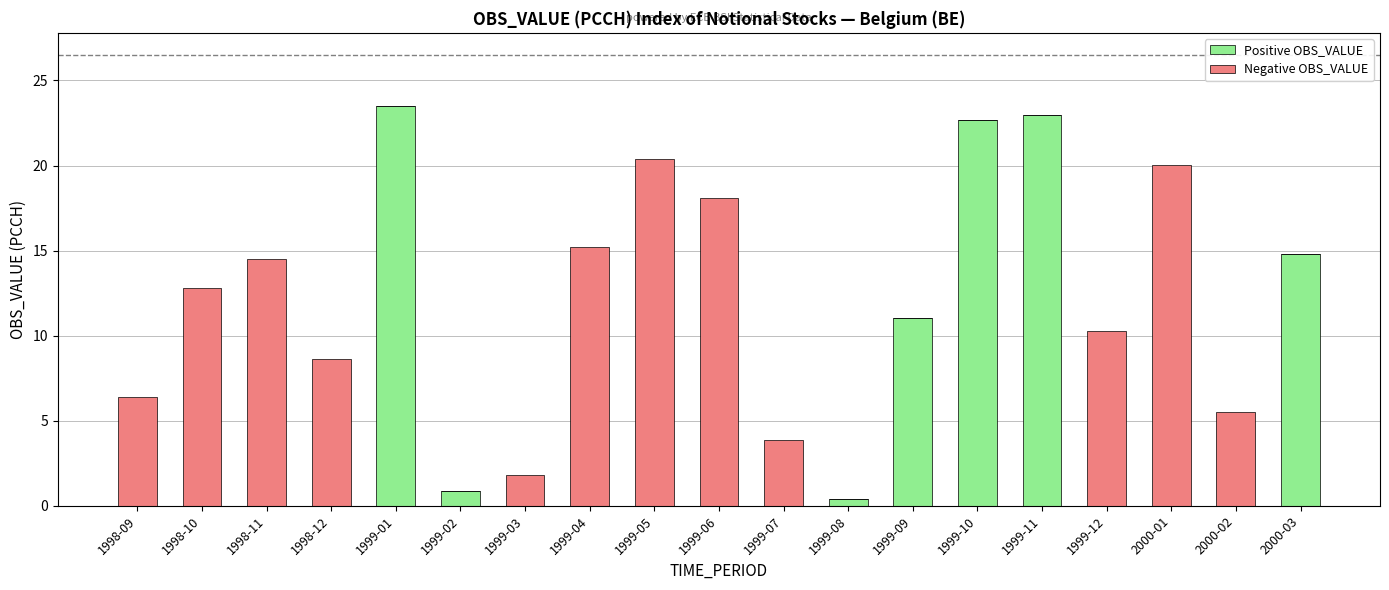

The Positive OBS_VALUE series shows 6.7 at 1999-01. True or false?

False